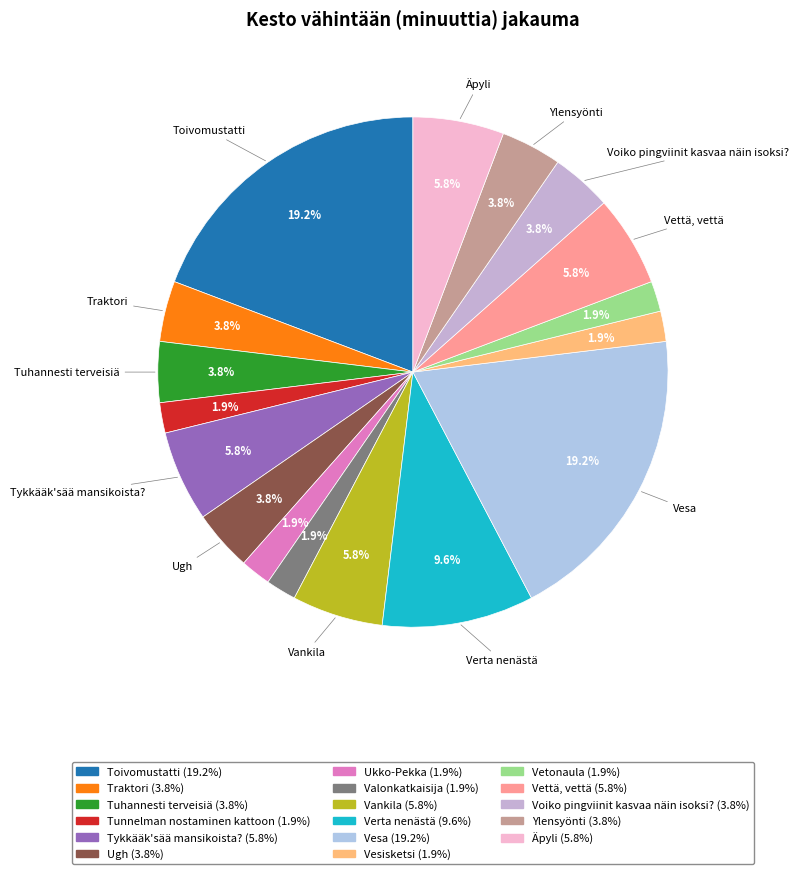

What percentage is the Ugh slice, to the nearest percent?

4%